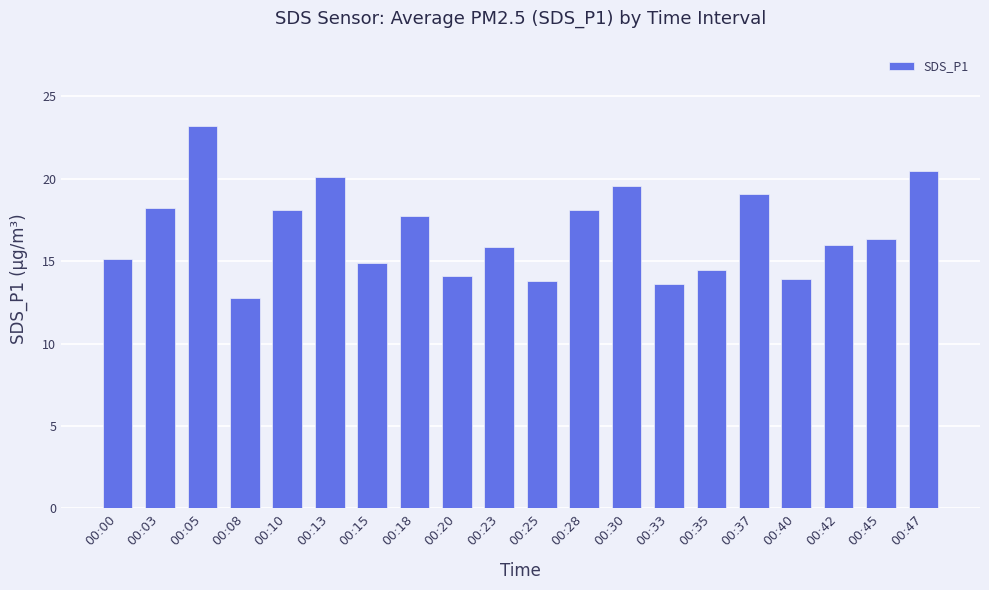

The chart shows a value of 13.6 at 00:33. True or false?

True